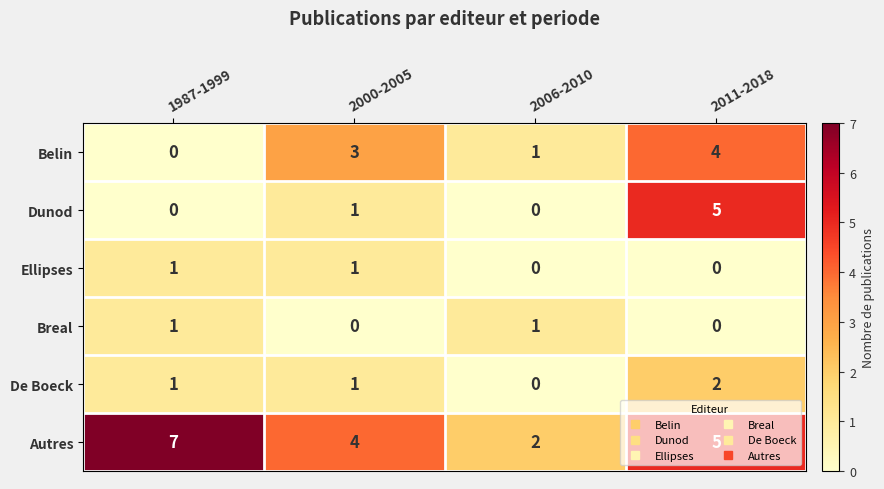

Count the Ellipses values in the range 0 to 1.

4